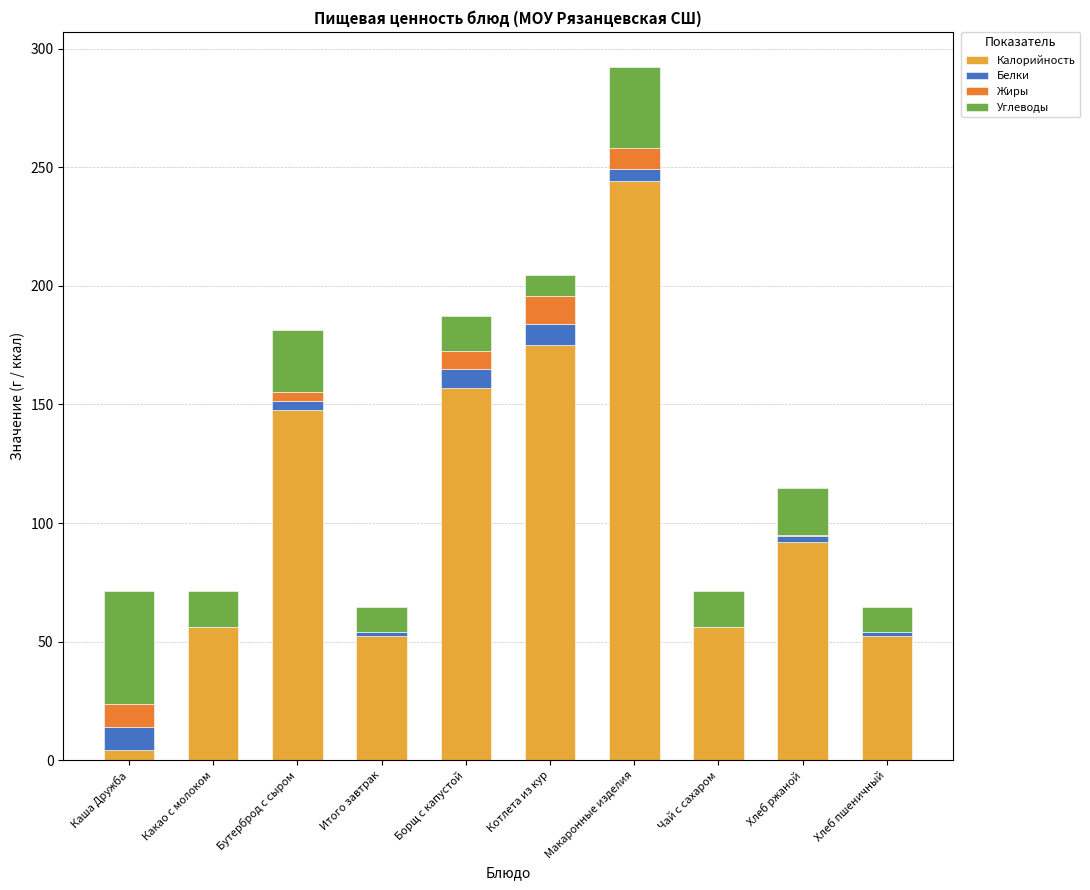

At which category is the sum across all series the highest?

Макаронные изделия